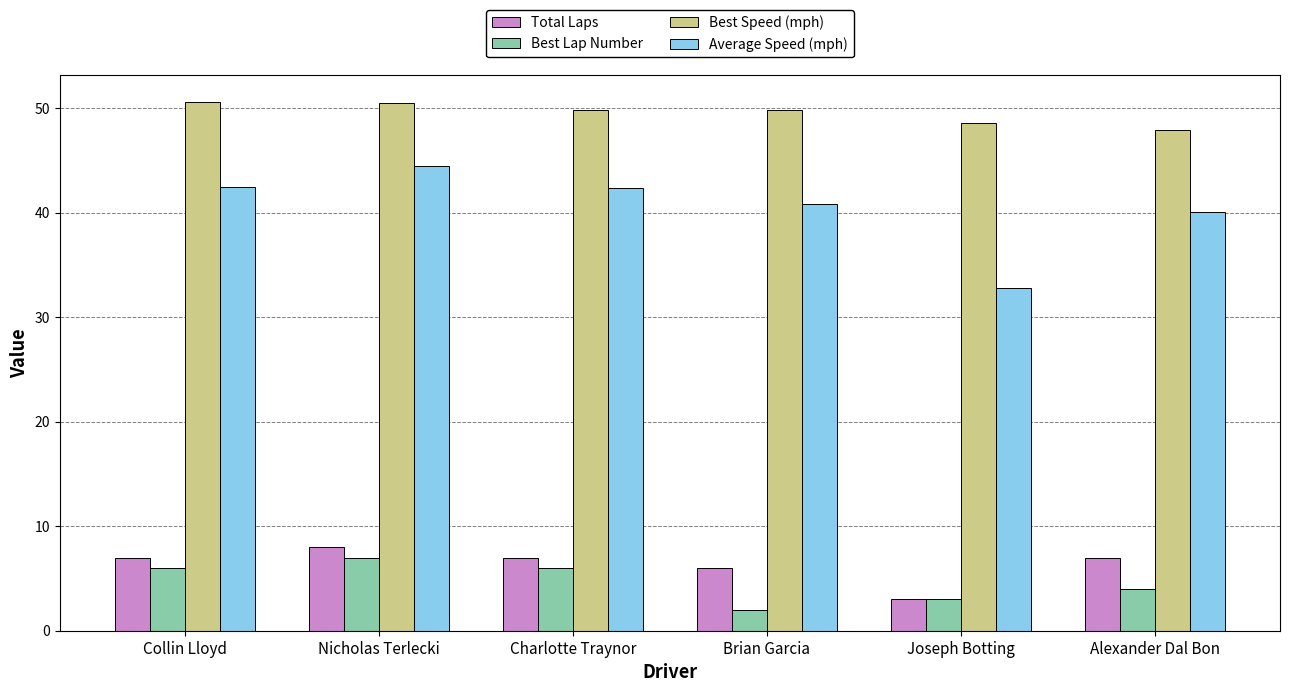

What is the approximate value of Total Laps at Nicholas Terlecki?

8.0